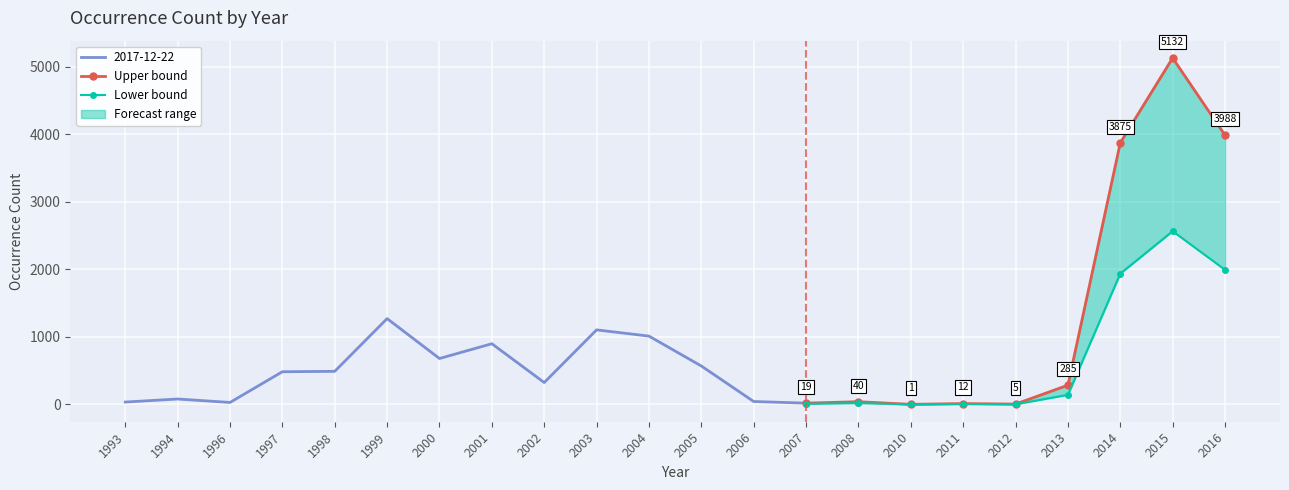

How many data points in Lower bound are less than 20?

4